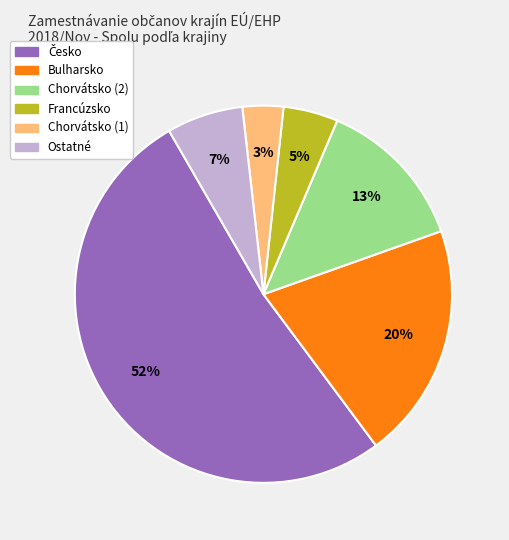

Does any single category account for the majority?

Yes